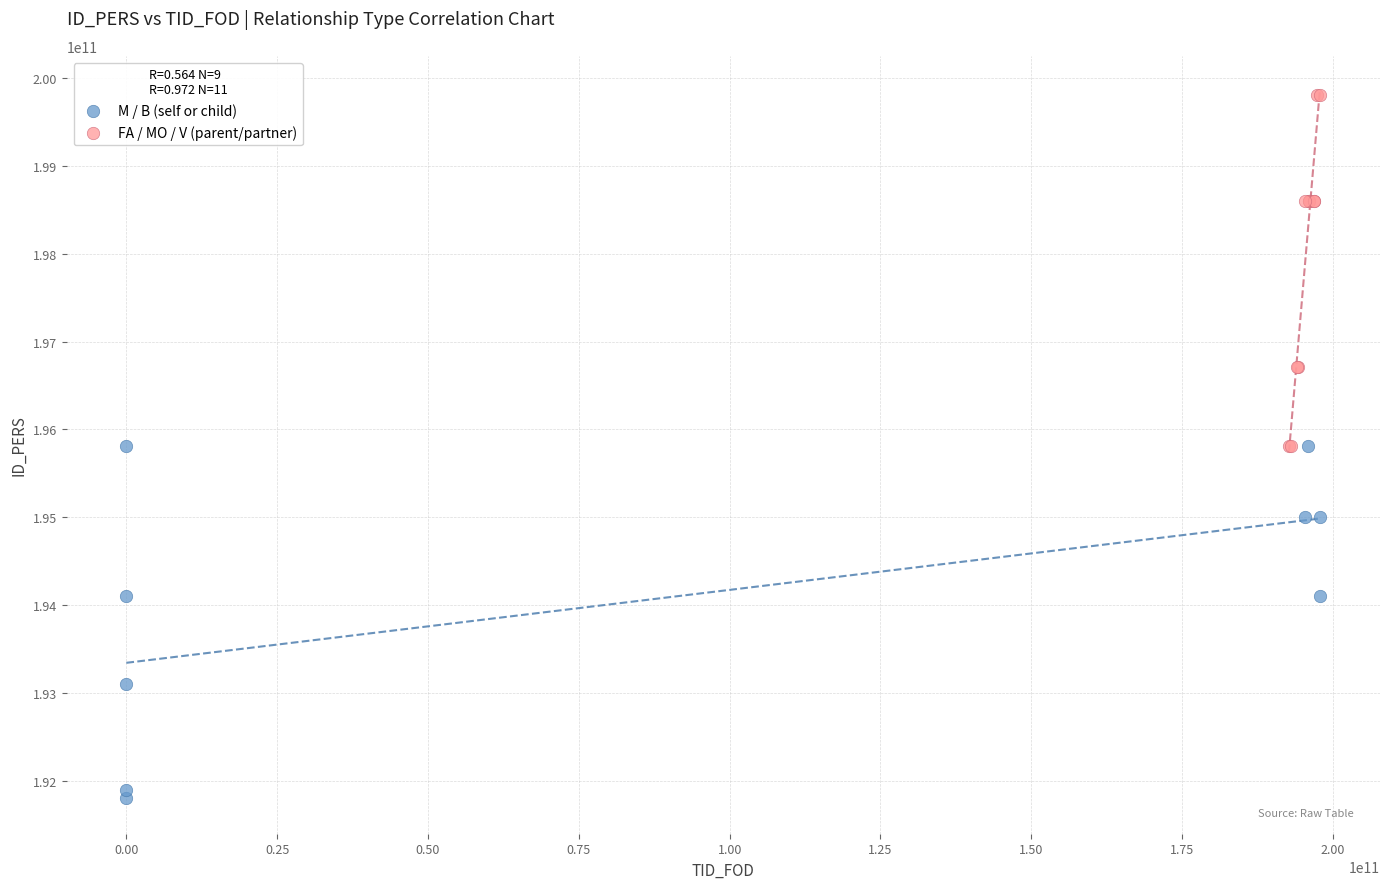

Which series reaches the maximum Y coordinate?

FA / MO / V (parent/partner)